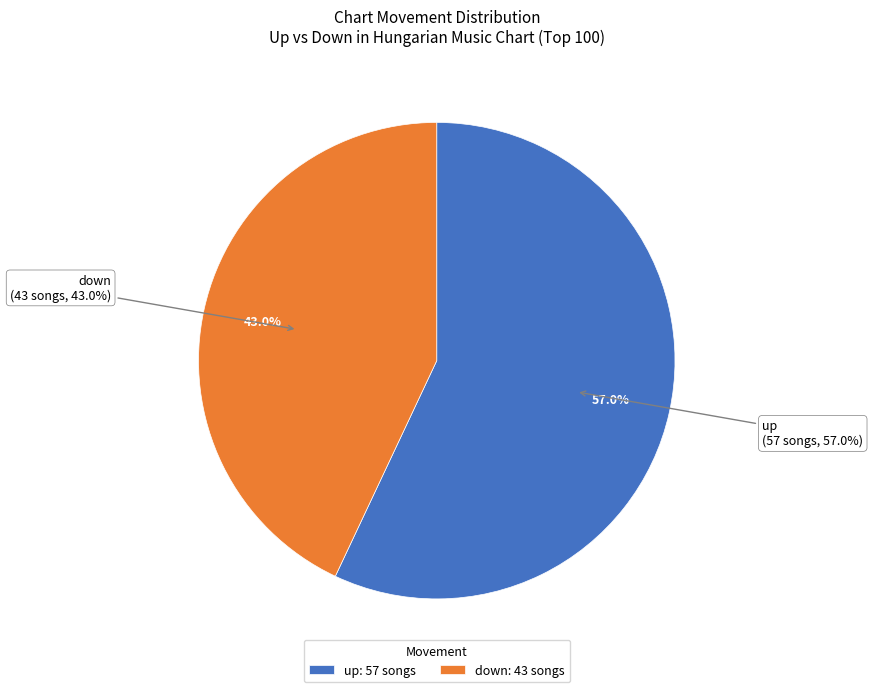

To the nearest percent, what is the combined percentage of up and down?

100%